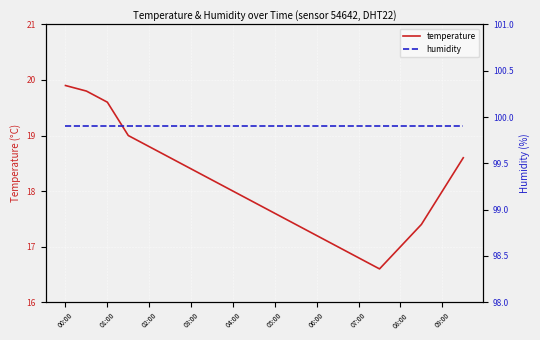

How many lines are shown in the chart?

2